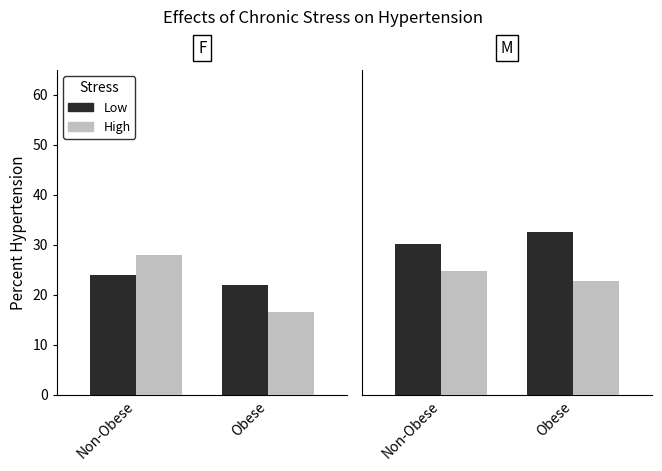

What is the highest value of the Low series?

32.5